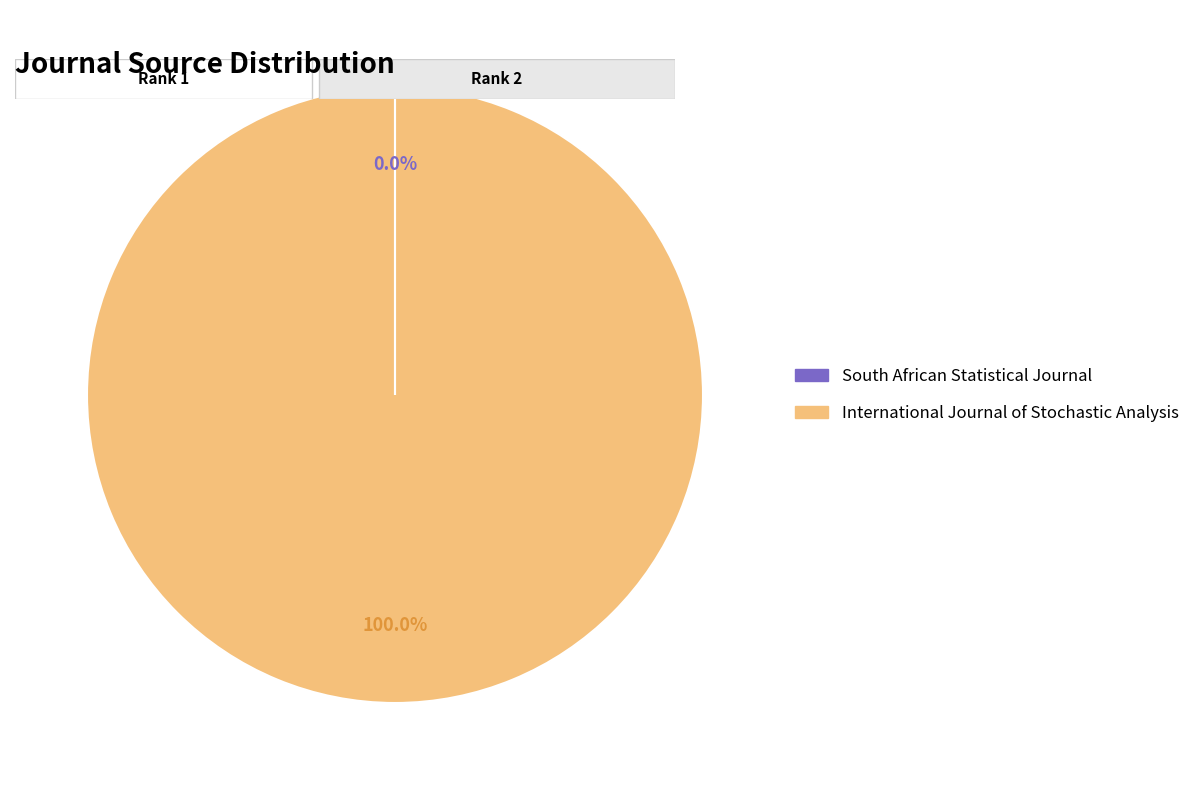

What is the majority slice?

International Journal of Stochastic Analysis